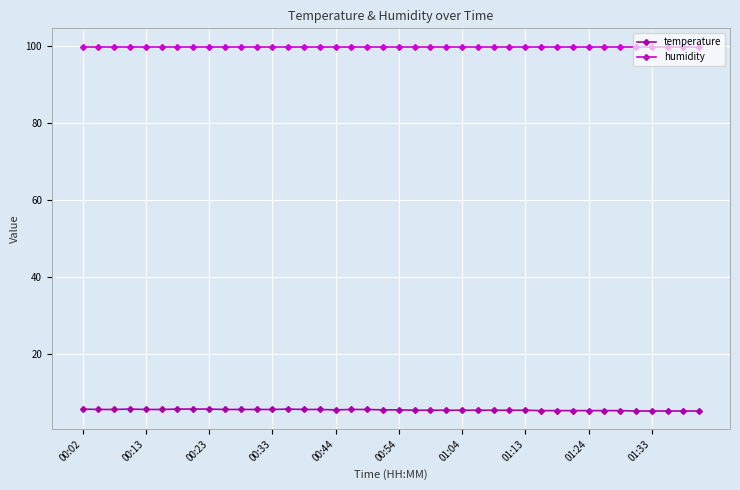

Does the chart display data point markers on the line(s)?

Yes